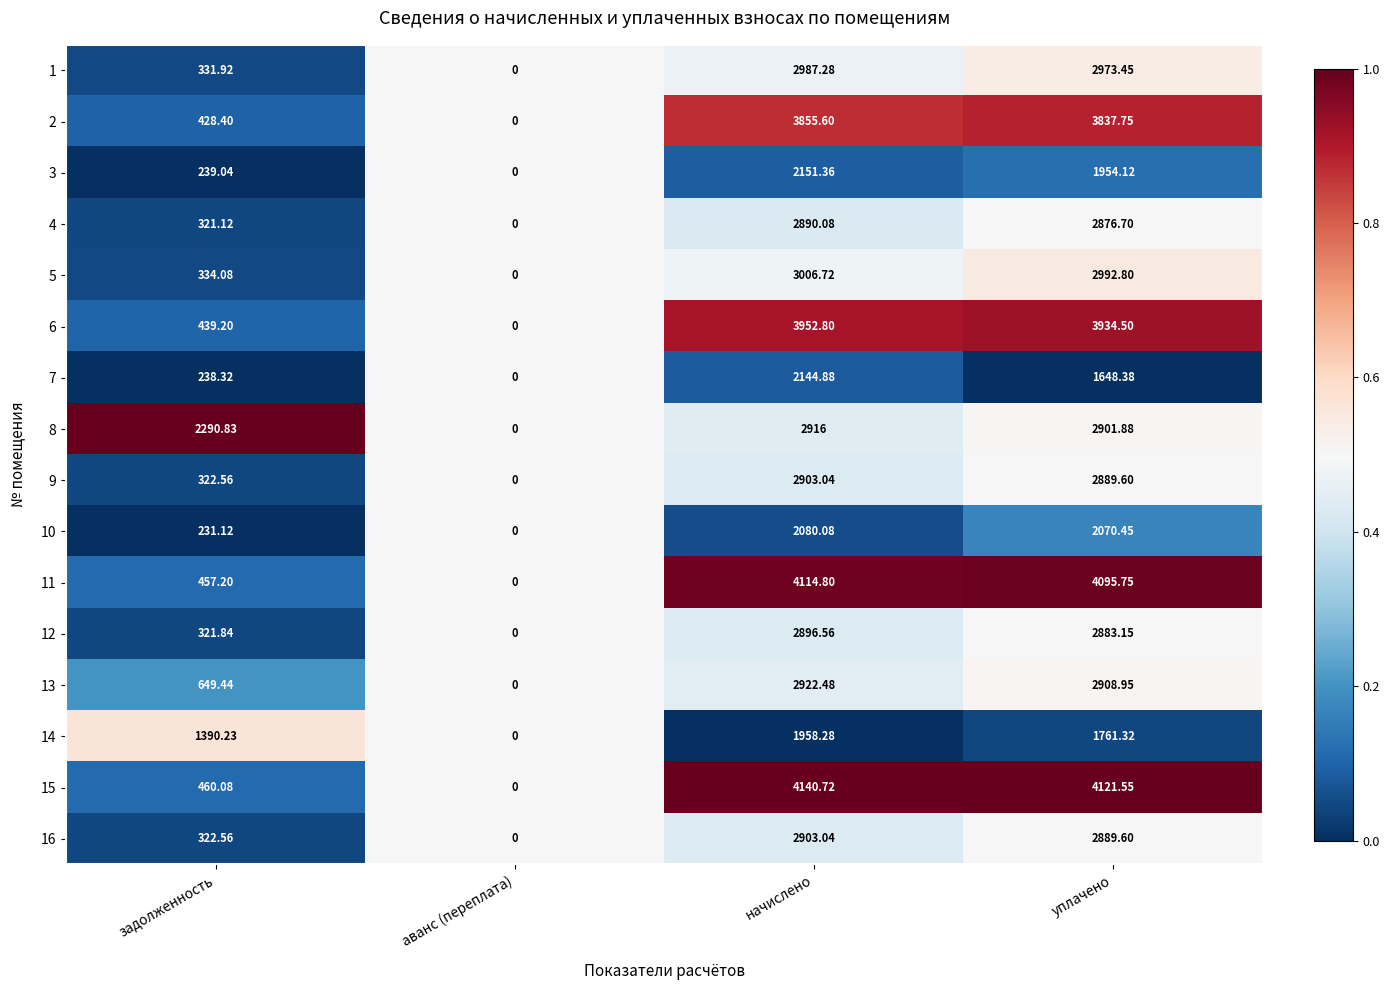

At which category is the sum across all series the highest?

начислено